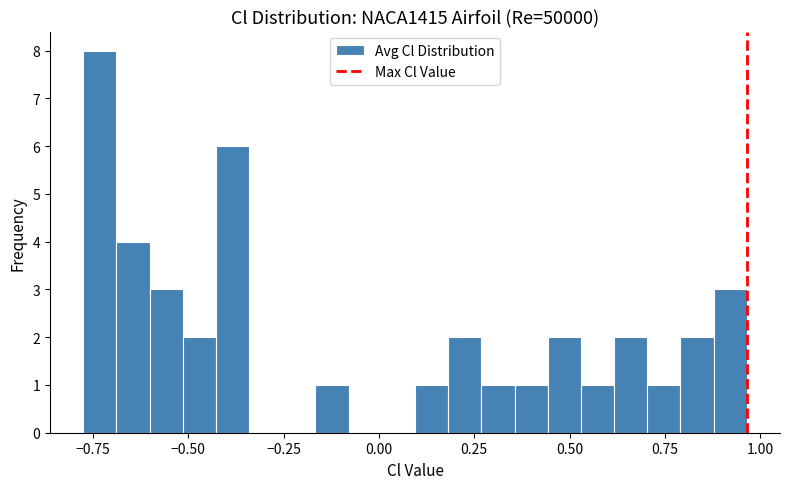

Around what value on the x-axis is the tallest bar? Give the approximate position of its centre, as read against the axis.

-0.75